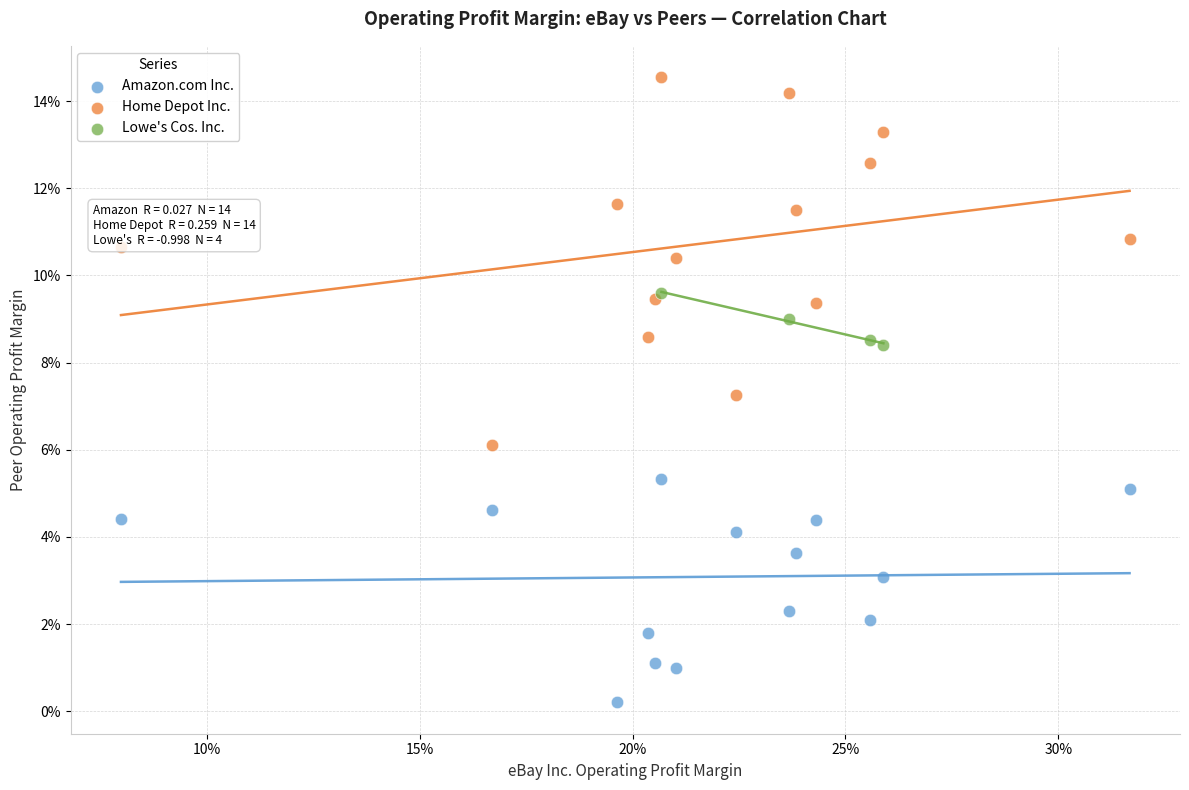

Which series contains the lowest Y value?

Amazon.com Inc.